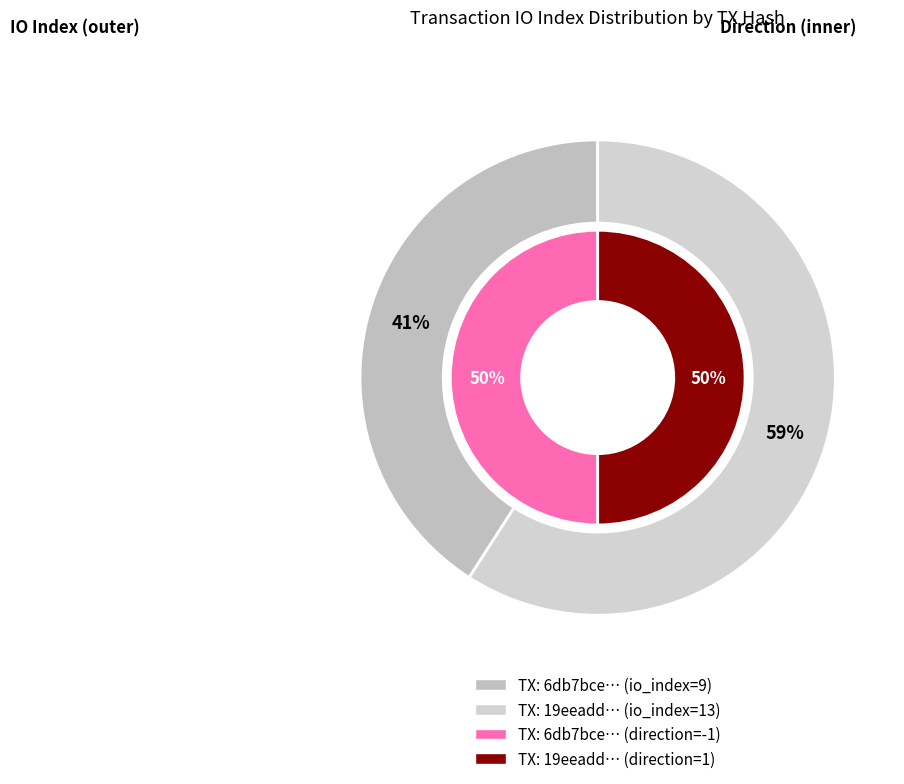

How many slices are in this pie chart?

2